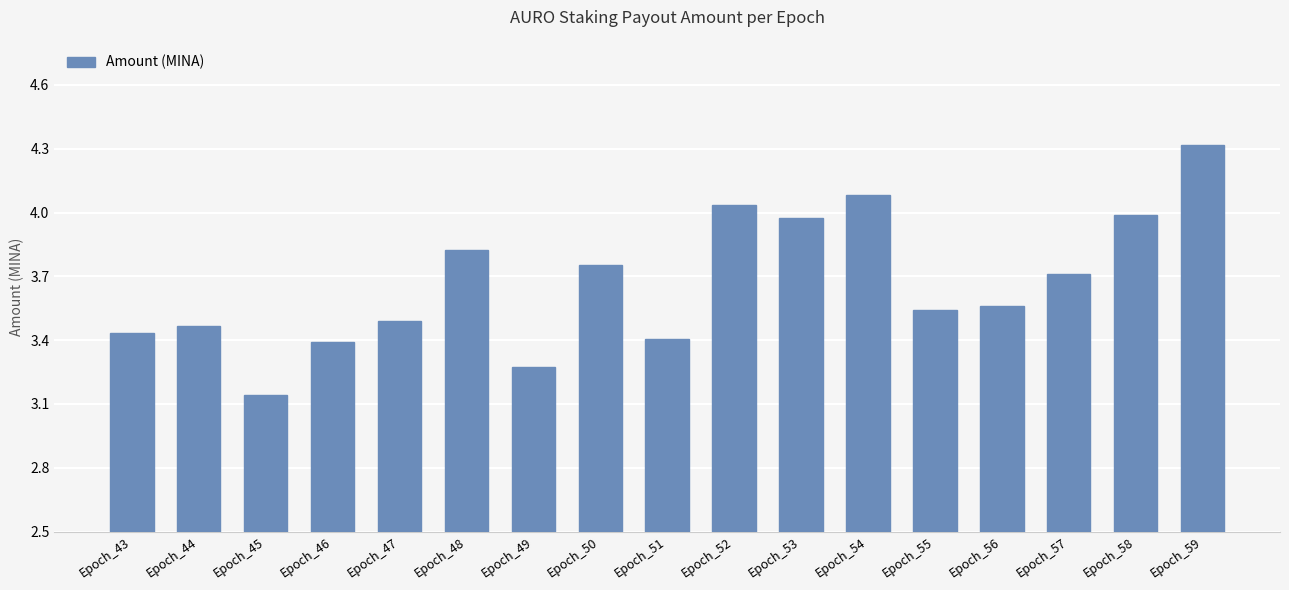

What is the greatest value displayed?

4.3